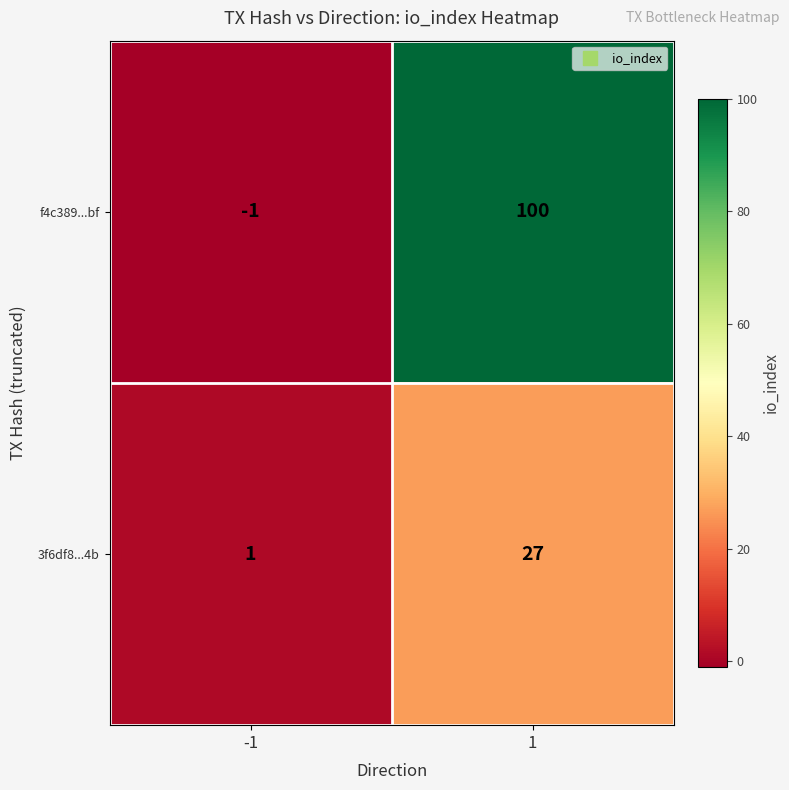

Reading left to right, what are all the values shown in this chart?

f4c389...bf: -1	100
3f6df8...4b: 1	27